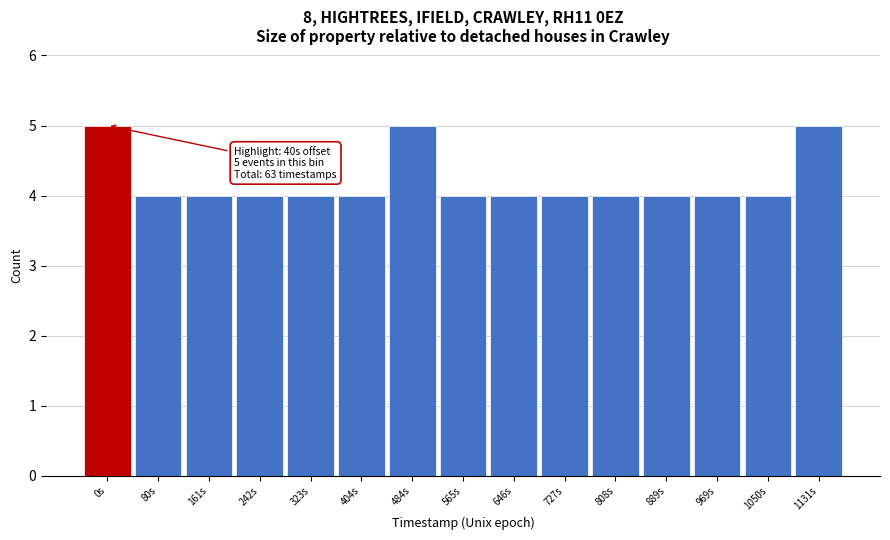

Reading left to right, extract all data points from this chart.

0s=5	80s=4	161s=4	242s=4	323s=4	404s=4	484s=5	565s=4	646s=4	727s=4	808s=4	889s=4	969s=4	1050s=4	1131s=5